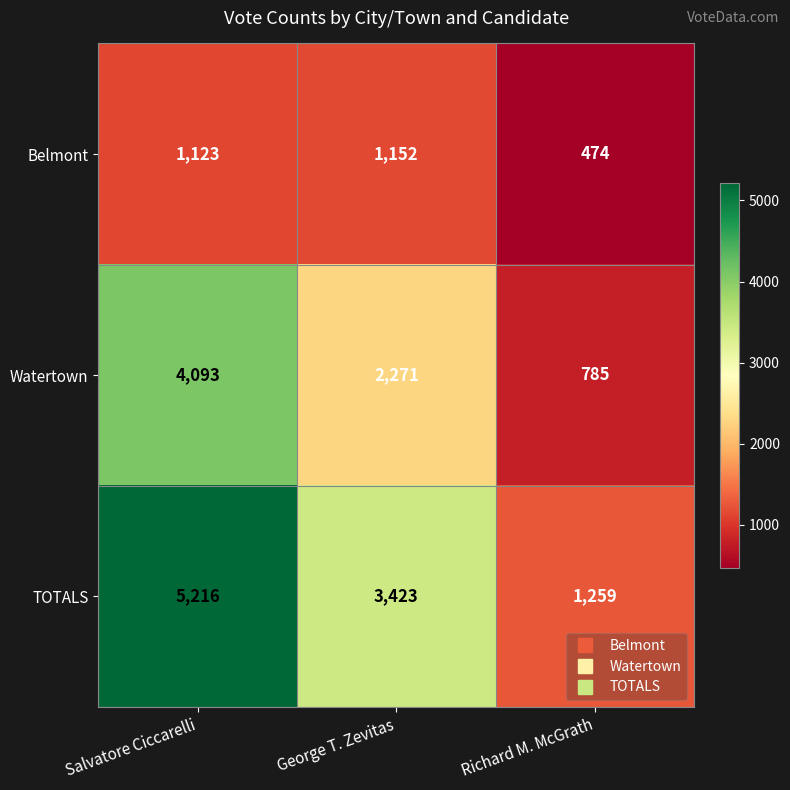

How many distinct data groups are displayed?

3